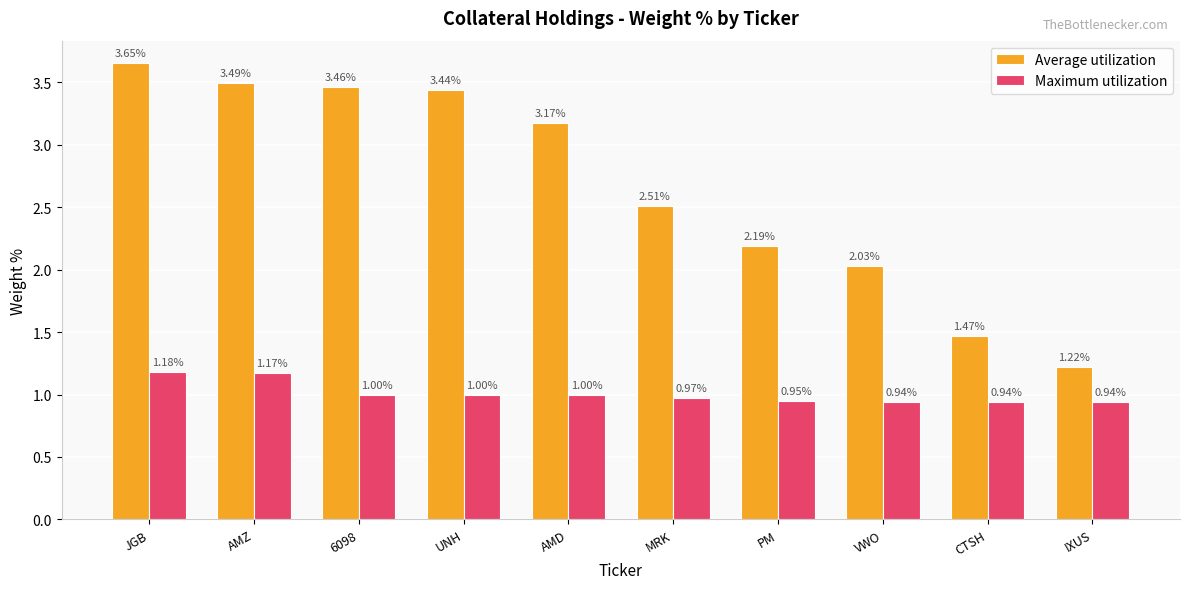

What is the total value across all series at CTSH?

2.4